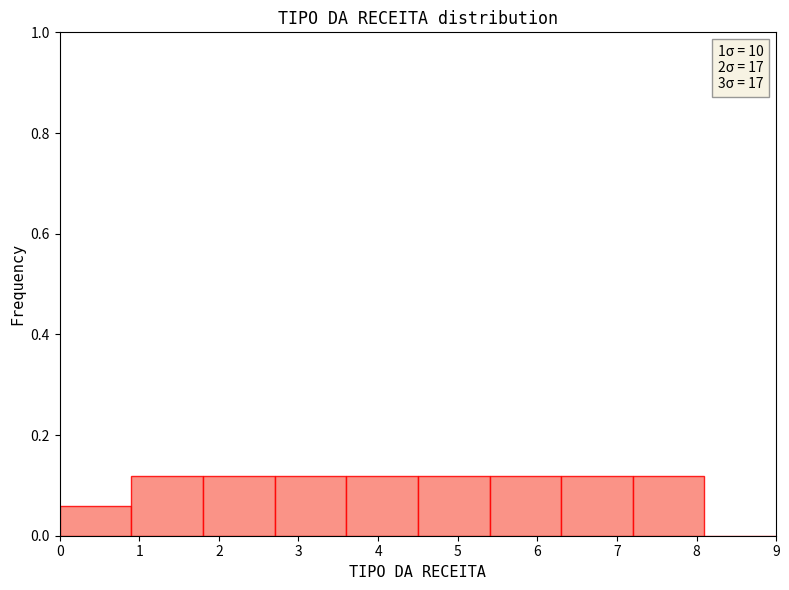

Reading left to right, list every bar in this chart as the range it spans on the x-axis followed by its height. The values are not printed on the chart, so give them approximately, as read against the axis.

0.0 to 0.9: 0.06
0.9 to 1.8: 0.12
1.8 to 2.7: 0.12
2.7 to 3.6: 0.12
3.6 to 4.5: 0.12
4.5 to 5.4: 0.12
5.4 to 6.3: 0.12
6.3 to 7.2: 0.12
7.2 to 8.1: 0.12
8.1 to 9.0: 0